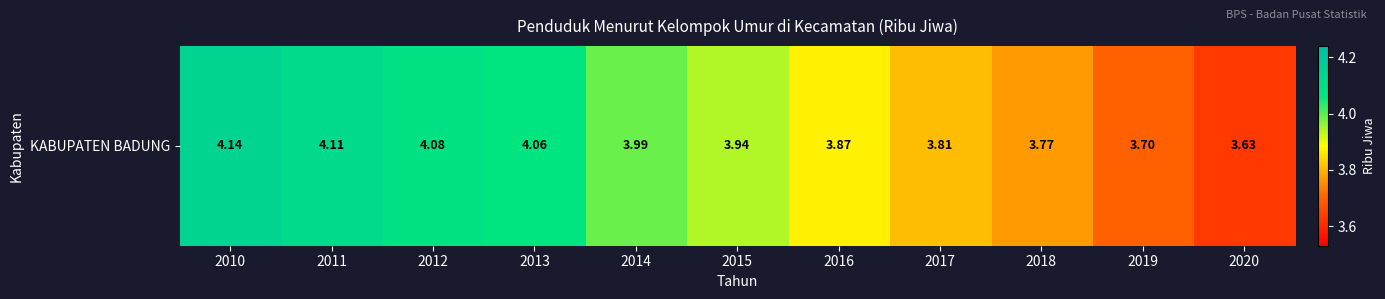

The value at 2013 is 2.0. True or false?

False